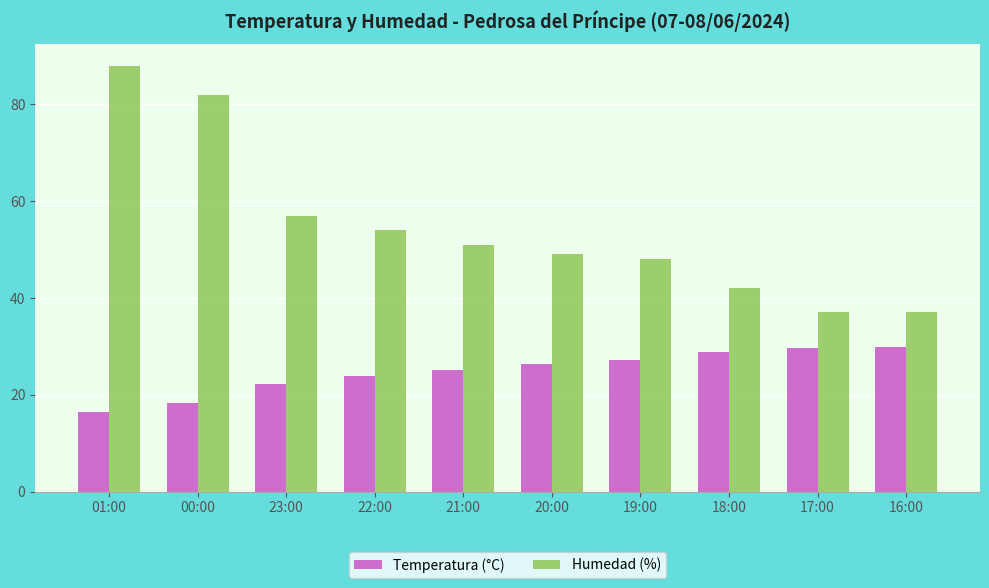

How many categories are shown in the chart?

10